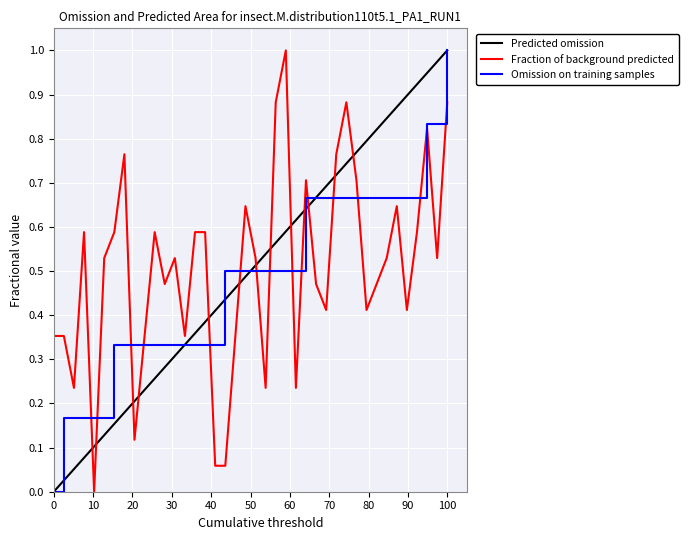

After their last crossing, which series has the higher values: Predicted omission or Fraction of background predicted?

Predicted omission